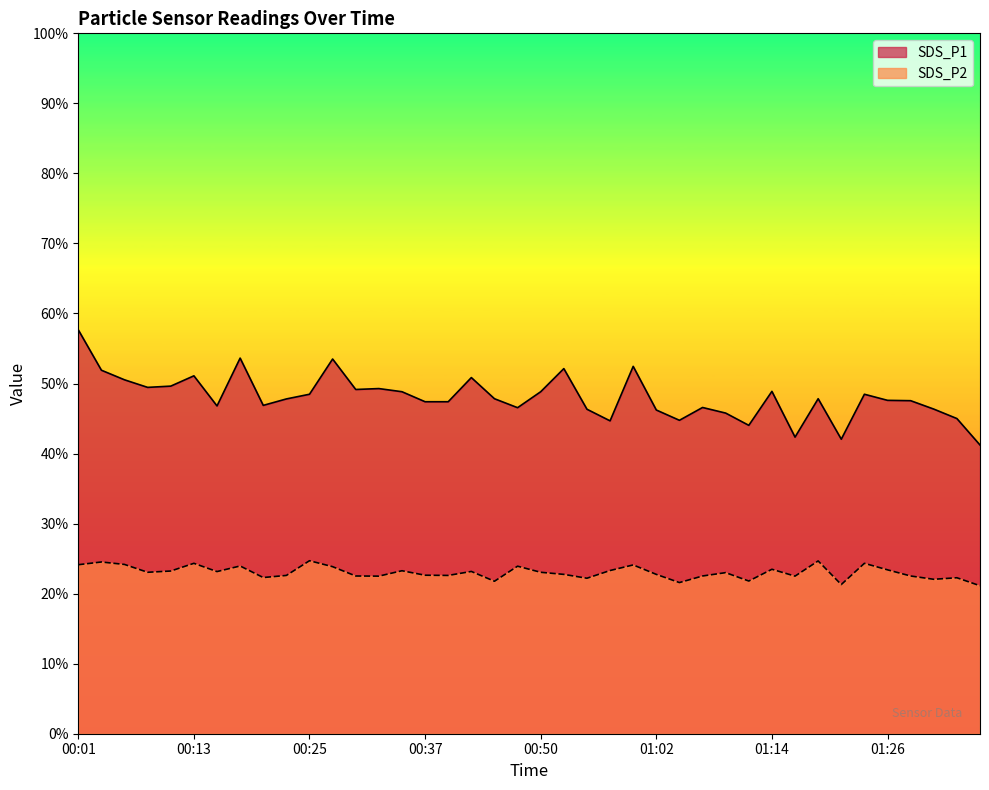

Between 00:52 and 01:36, which series saw the biggest shift?

SDS_P1